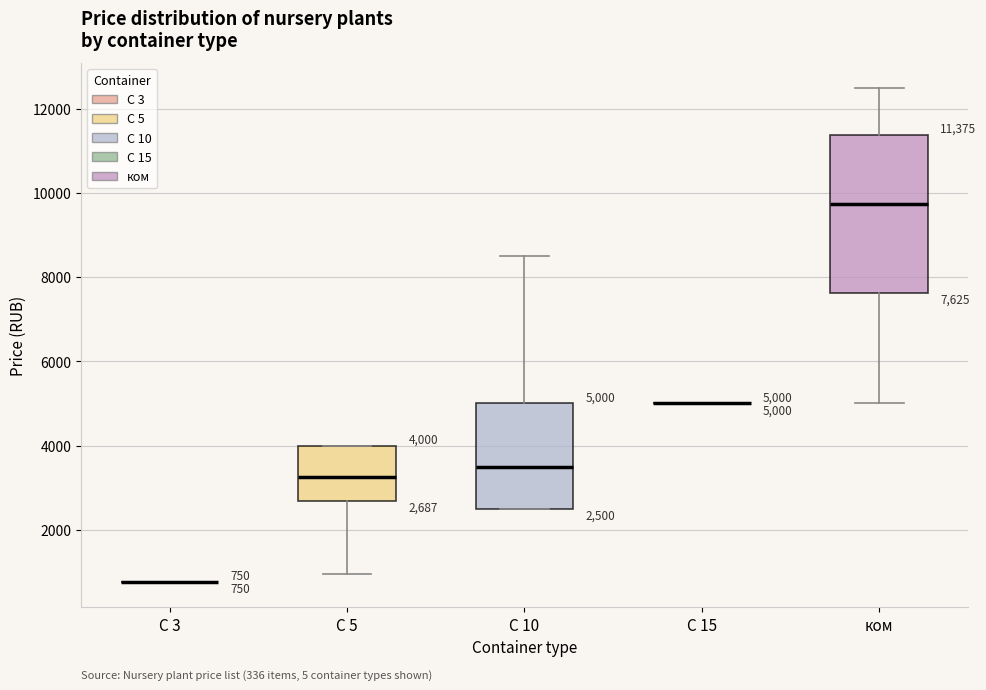

Which box is the tallest, from its lower edge to its upper edge?

ком